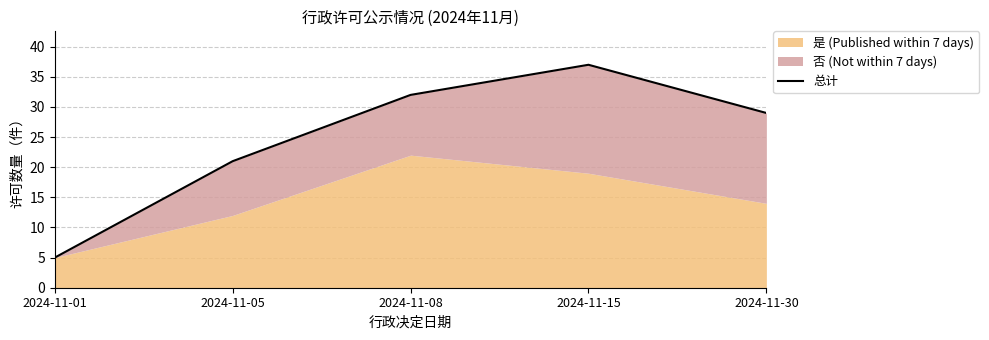

What is the ratio of the value at 2024-11-15 to the value at 2024-11-05?

1.8